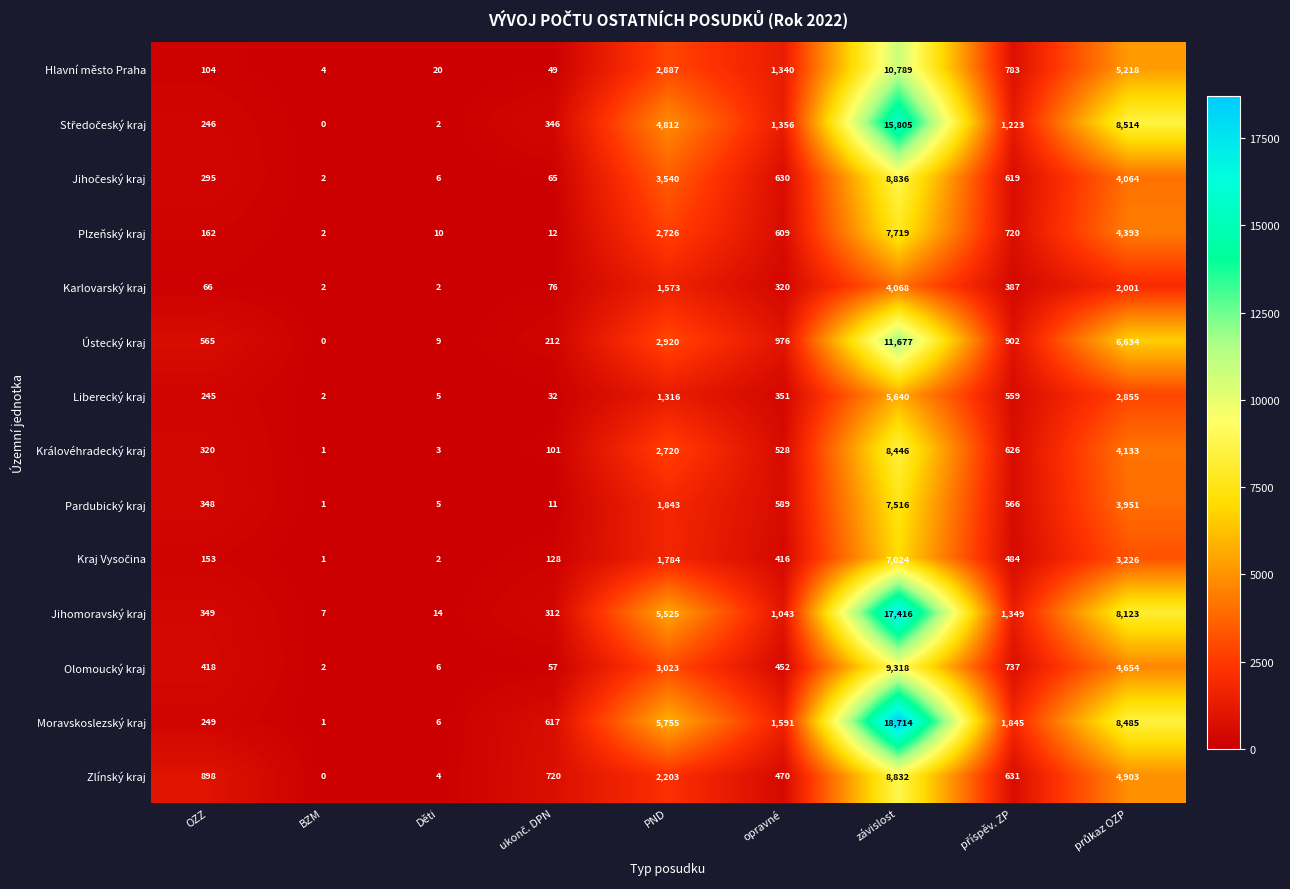

What is the sum of the Karlovarský kraj values at BZM and OZZ?

68